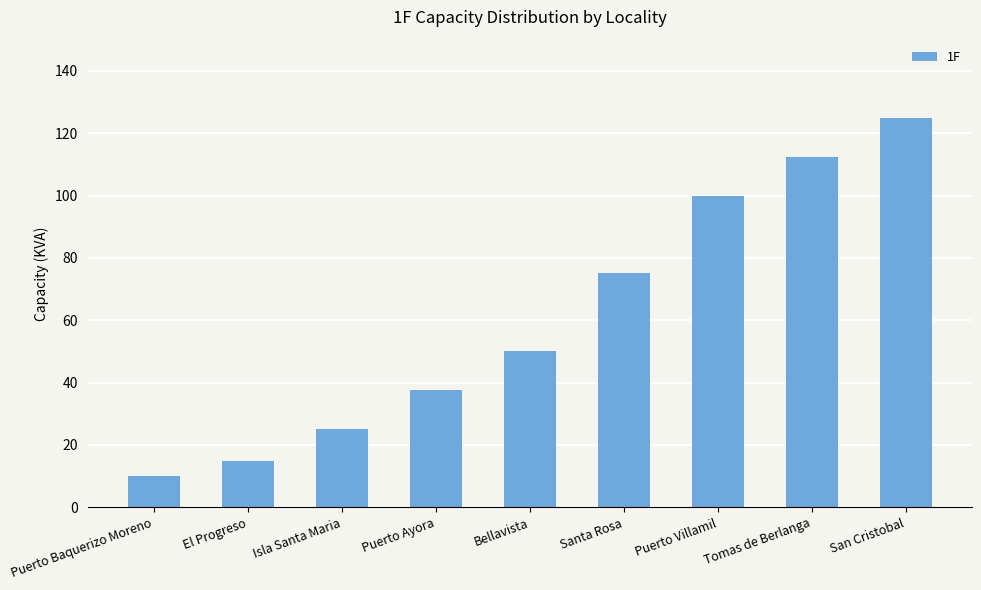

What is the value of the 1st bar from the left?

10.0